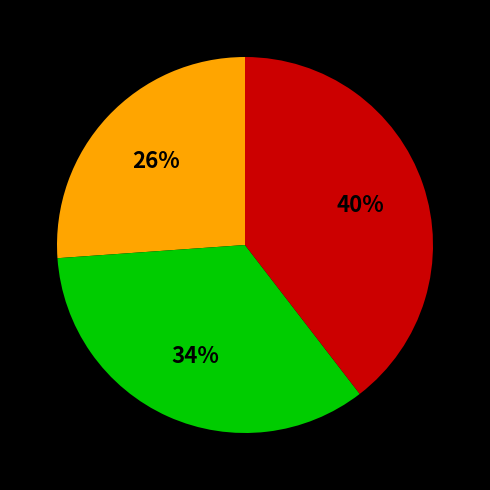

To the nearest percent, what is the average slice percentage?

33%